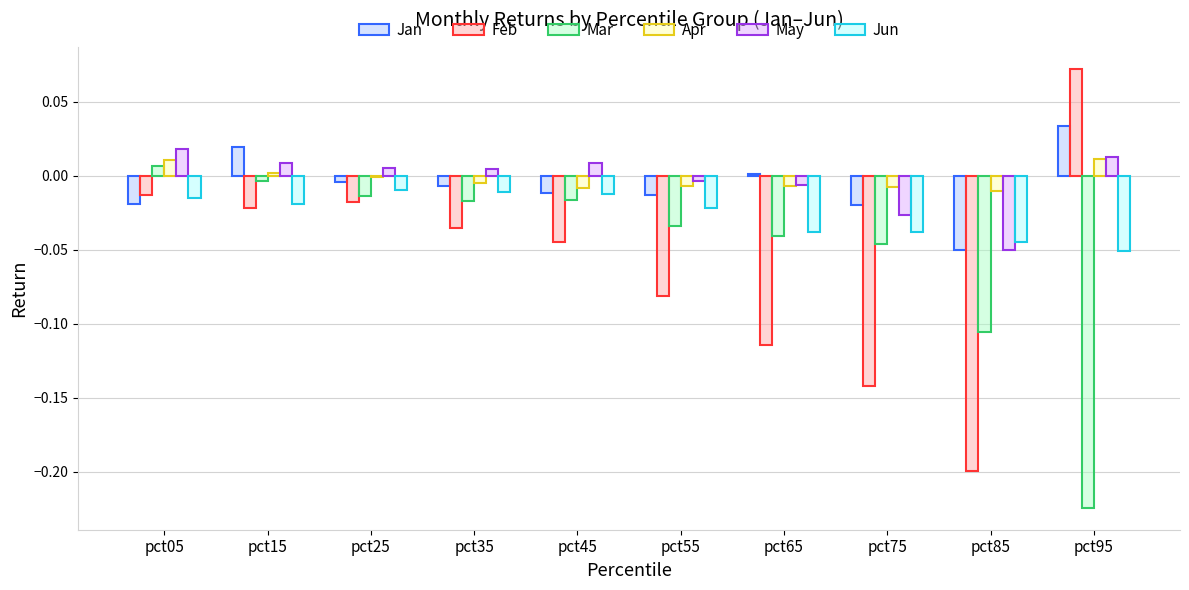

The Mar series shows -0.0 at pct45. True or false?

True